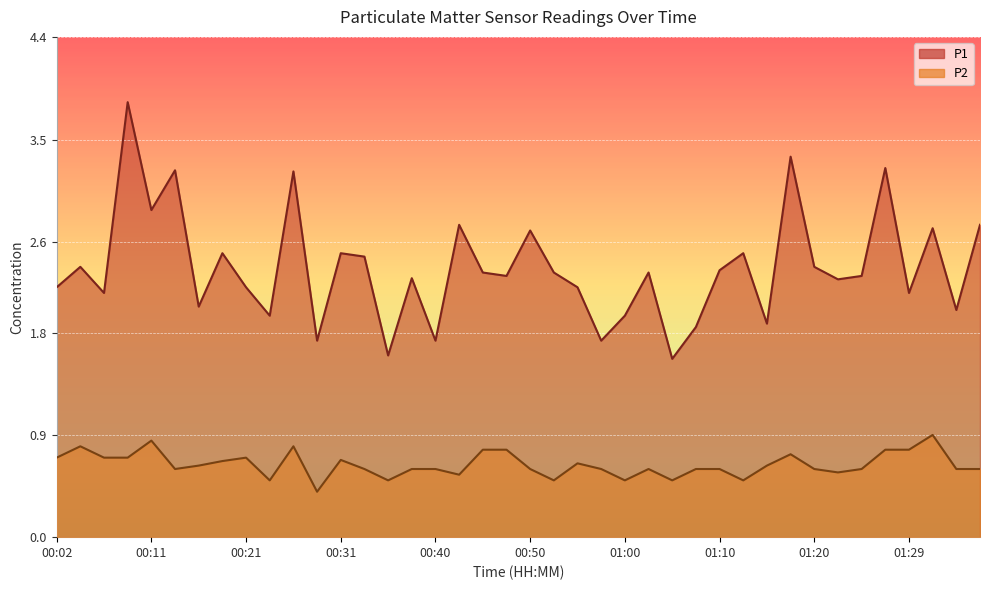

True or false: P1 and P2 cross at least once.

False